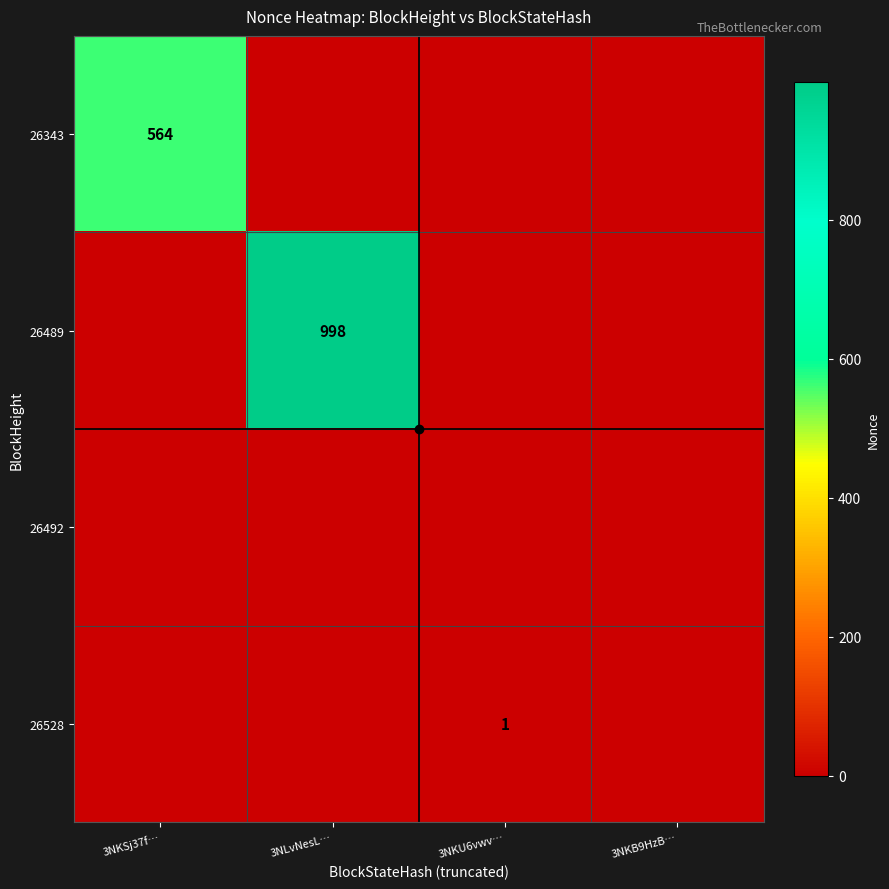

Between 3NKB9HzB… and 3NKSj37f…, which is larger?

3NKSj37f…